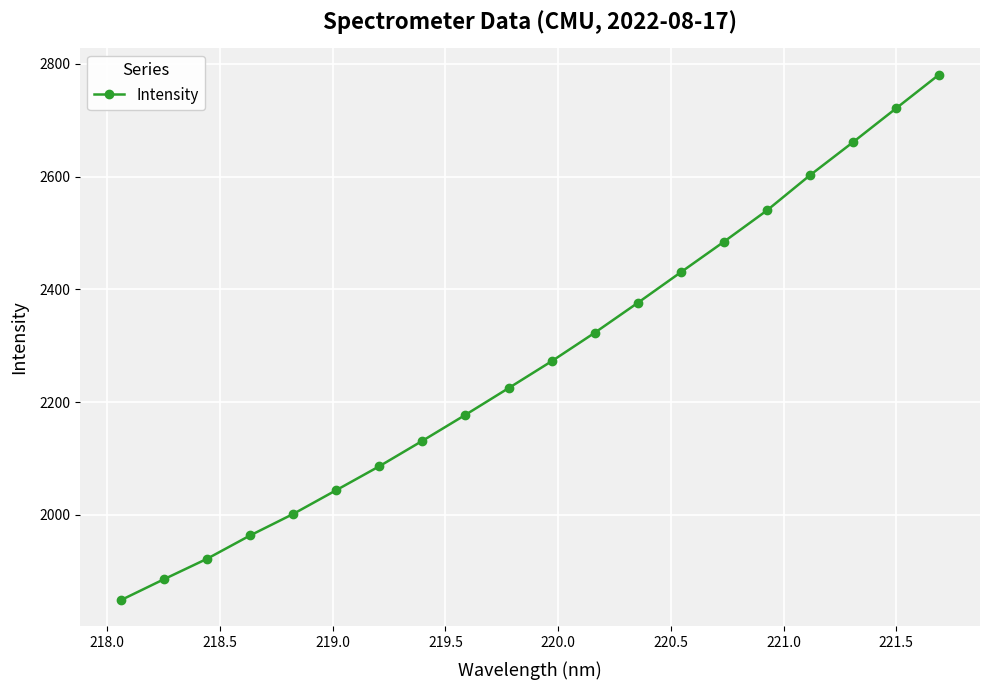

How many values are below 2272?

10